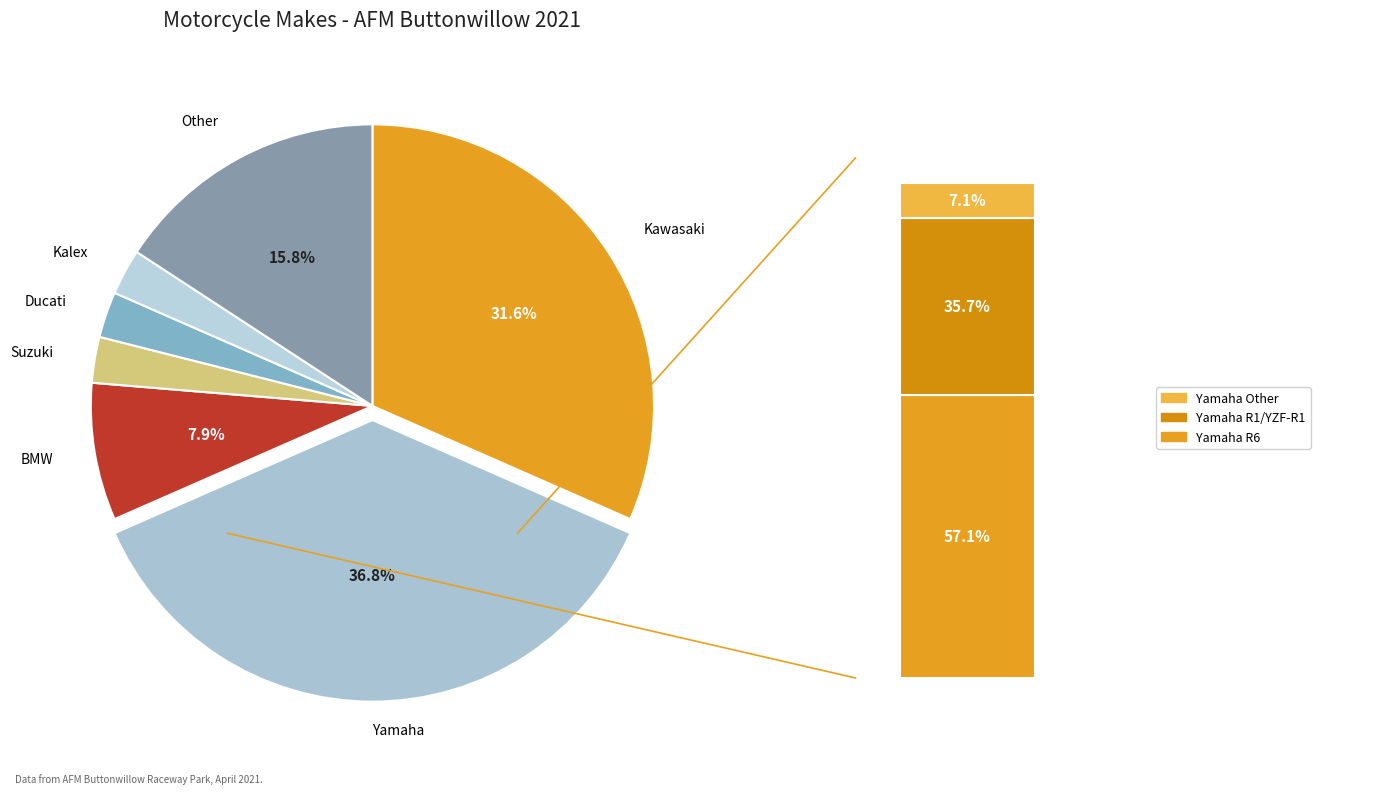

What percentage is NOT represented by Suzuki?

97.1%